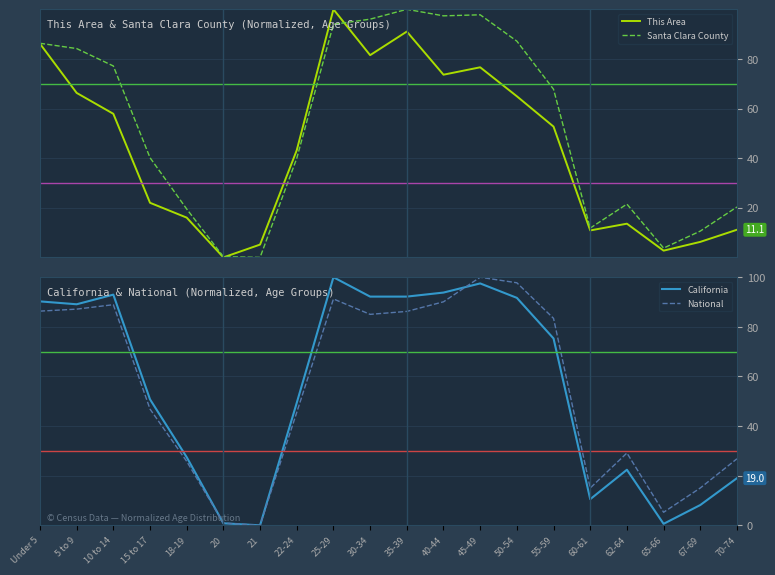

How many intersections are there between Santa Clara County and California?

5